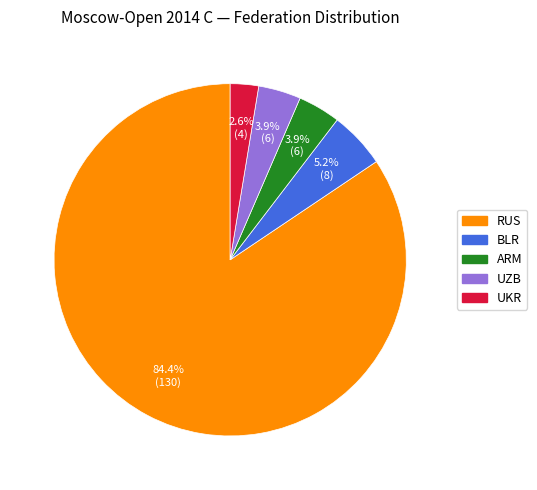

Which slice is the largest?

RUS